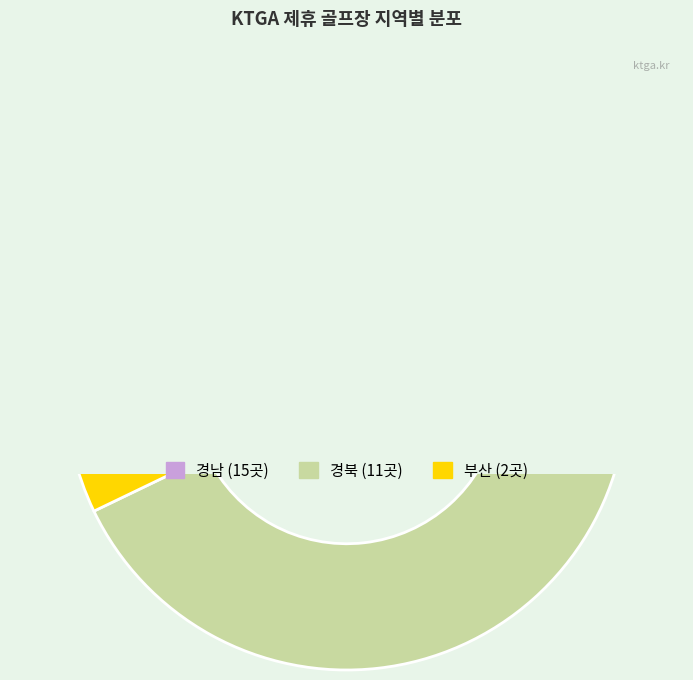

To the nearest percent, what is the average slice percentage?

33%